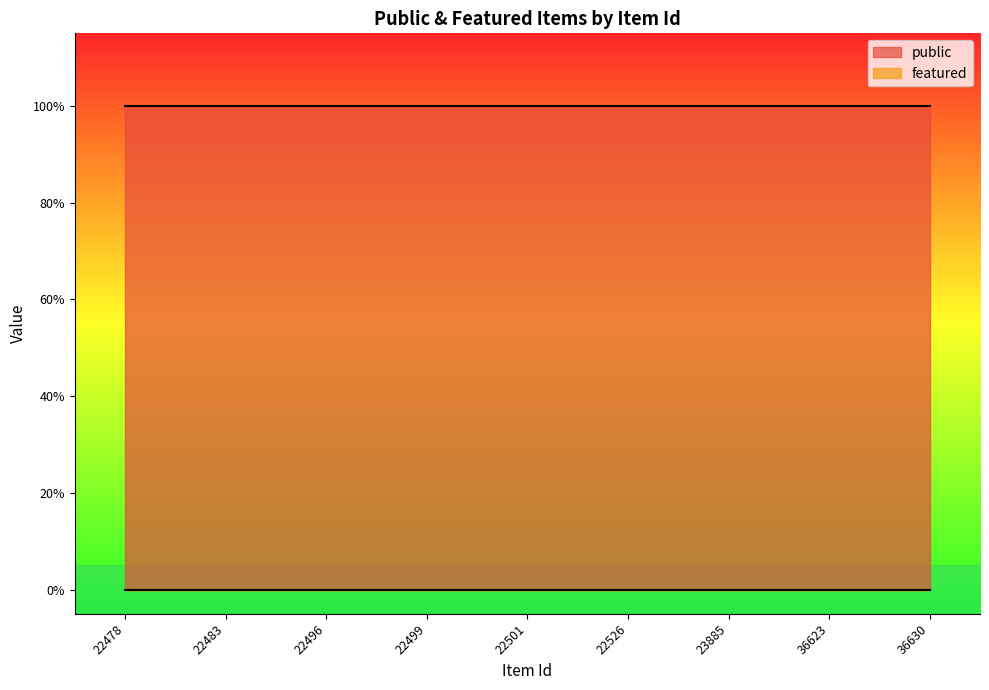

Reading left to right, what are all the values shown in this chart?

public: 1	1	1	1	1	1	1	1	1
featured: 0	0	0	0	0	0	0	0	0